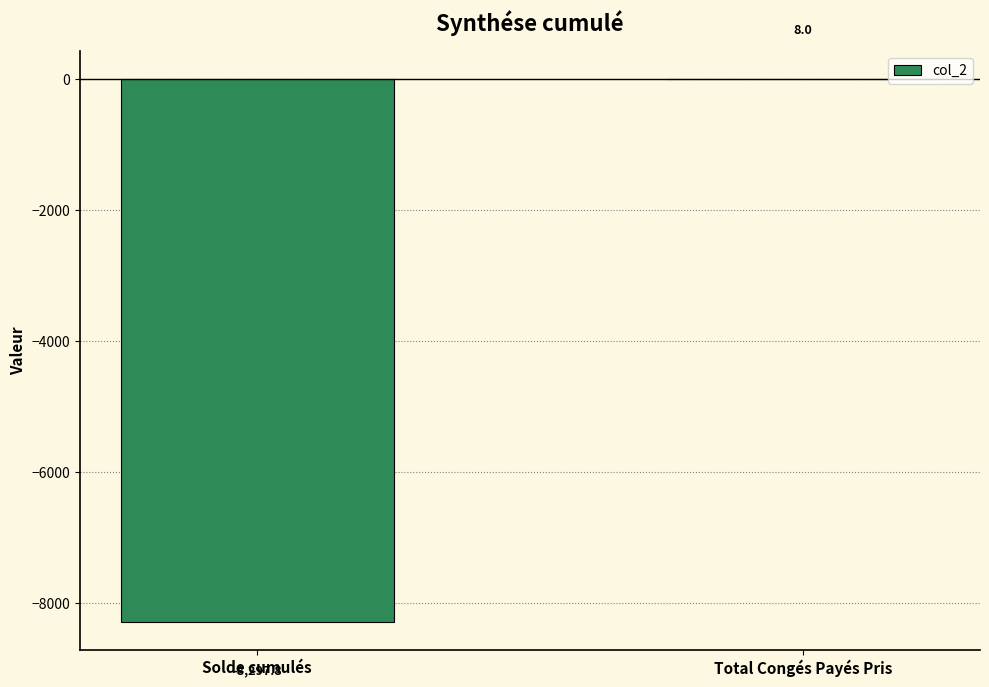

Count the number of data series in this chart.

1